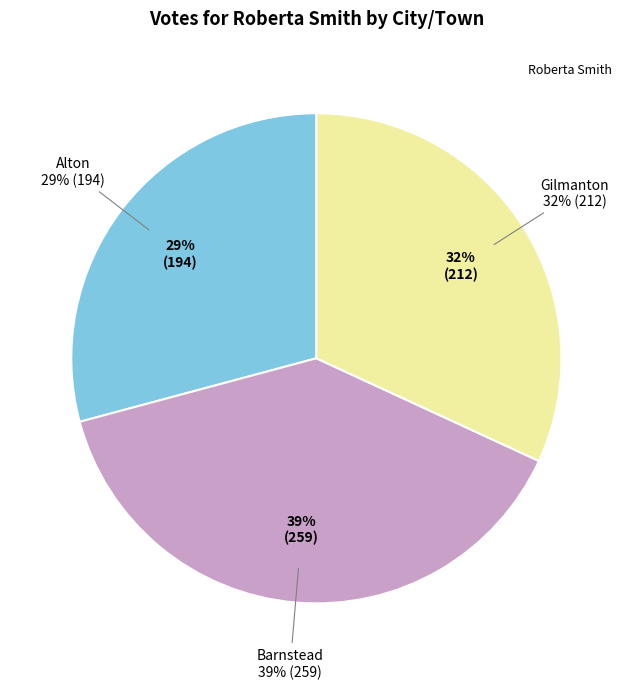

What percentage is the Gilmanton slice, to the nearest percent?

32%